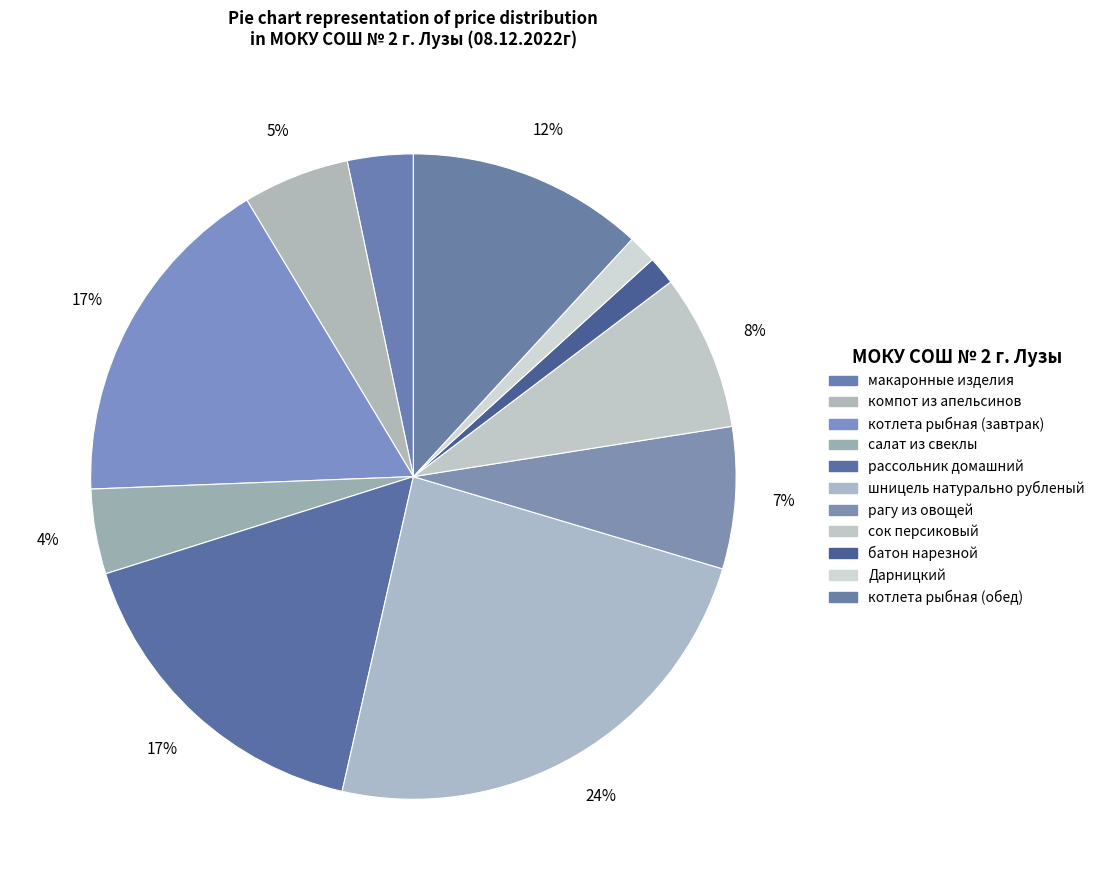

To the nearest percent, what is the average slice percentage?

9%